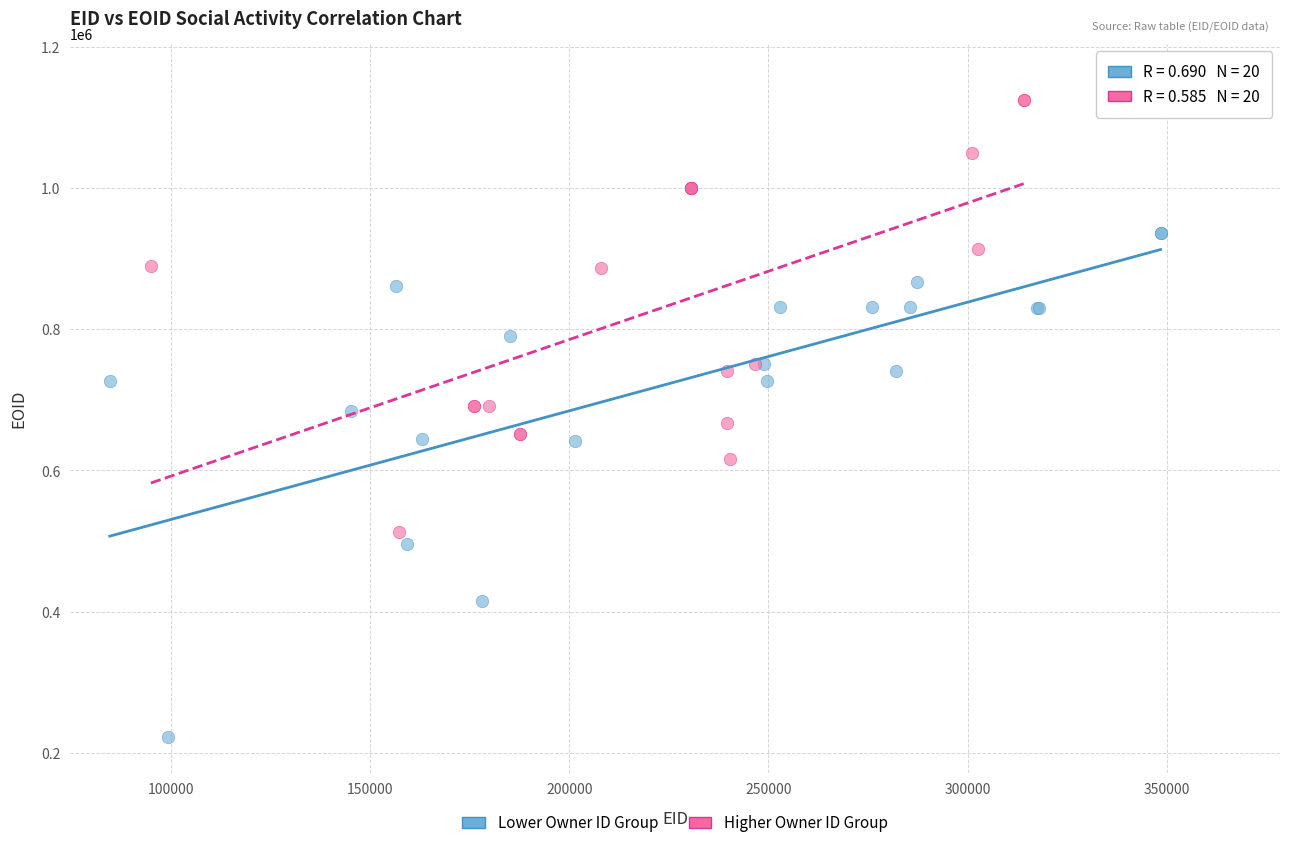

What are all the series names shown in the legend?

Lower Owner ID Group, Higher Owner ID Group